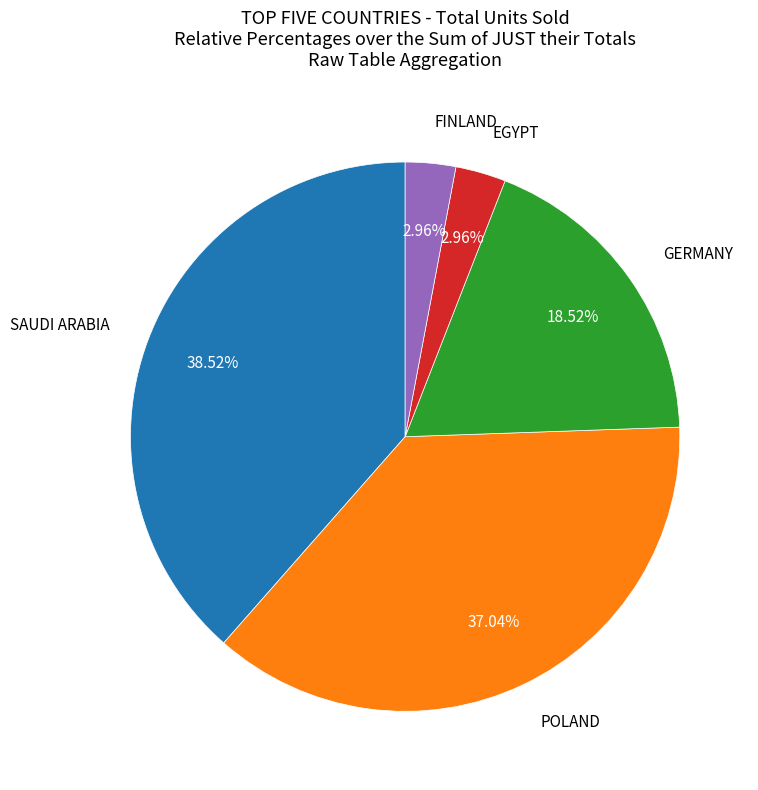

Is there any slice that represents more than half of the pie?

No